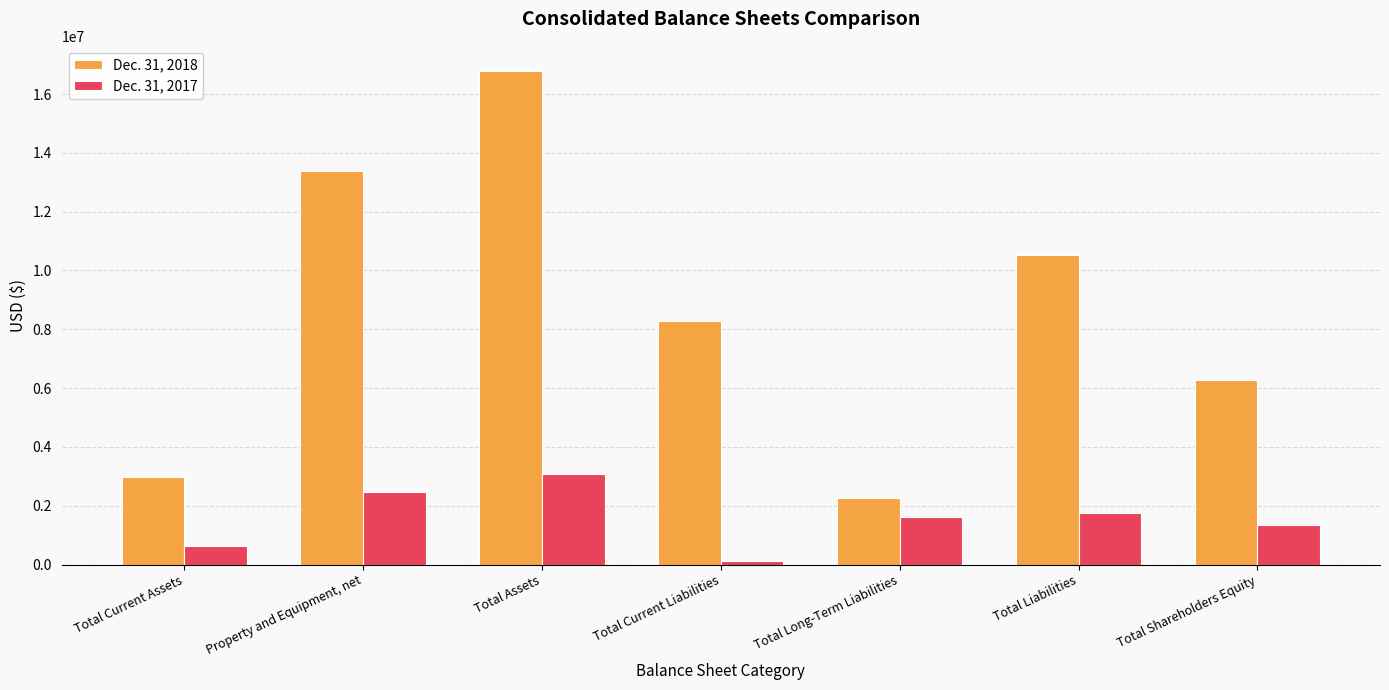

Reading right to left, what are all the values shown in this chart?

Dec. 31, 2018: 6269582	10530913	2260293	8270620	16800495	13400408	2990388
Dec. 31, 2017: 1349749	1739247	1606371	132876	3088996	2463377	621148